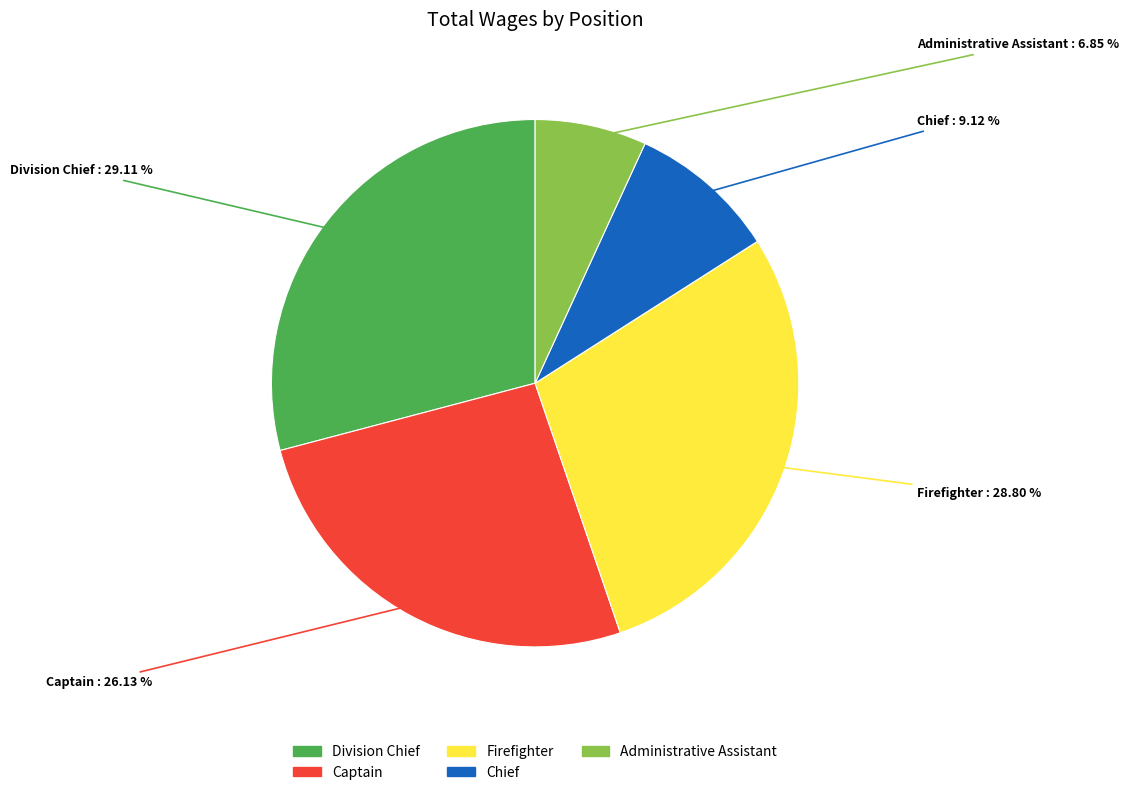

Is there a majority slice in this chart?

No